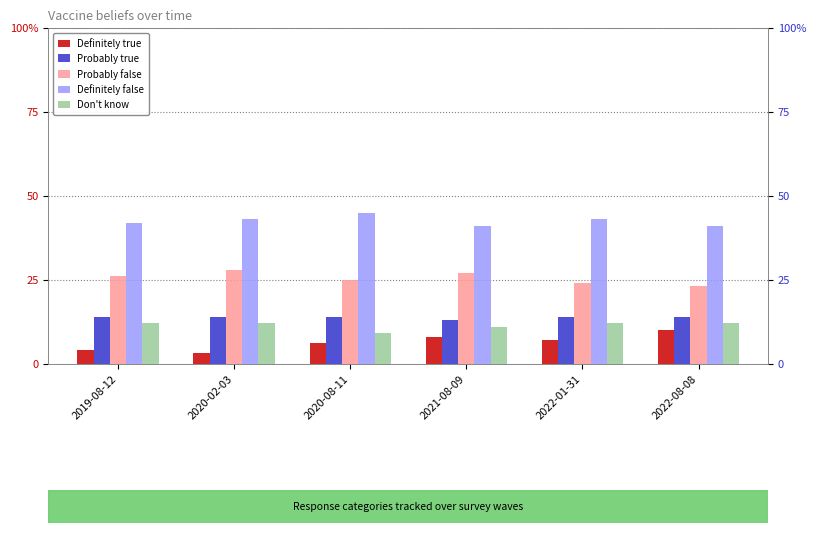

How many categories are shown in the chart?

6